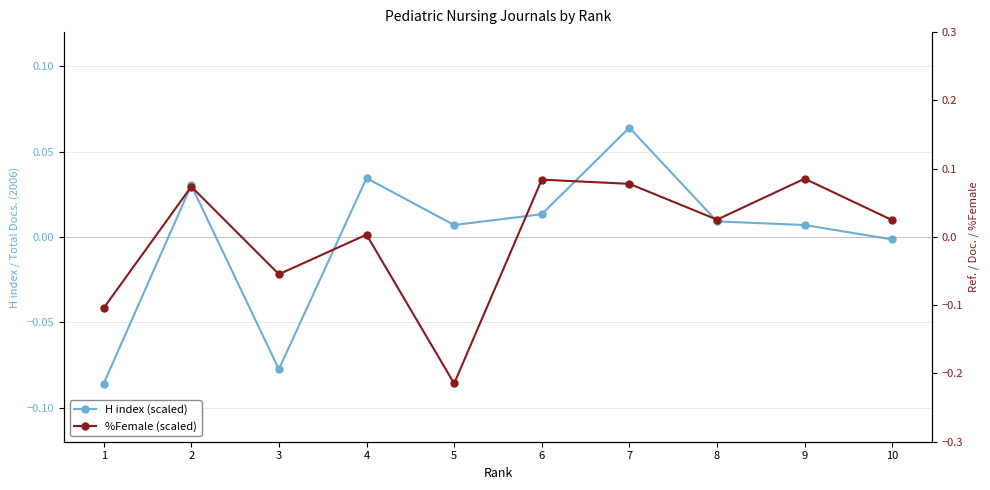

Rank the series by their maximum value, from lowest to highest.

H index (scaled), %Female (scaled)